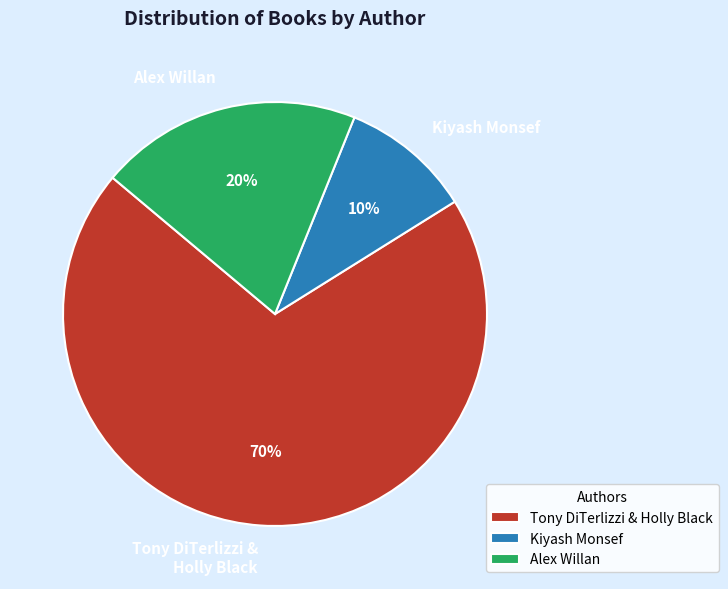

What percentage is the Alex Willan slice, to the nearest percent?

20%